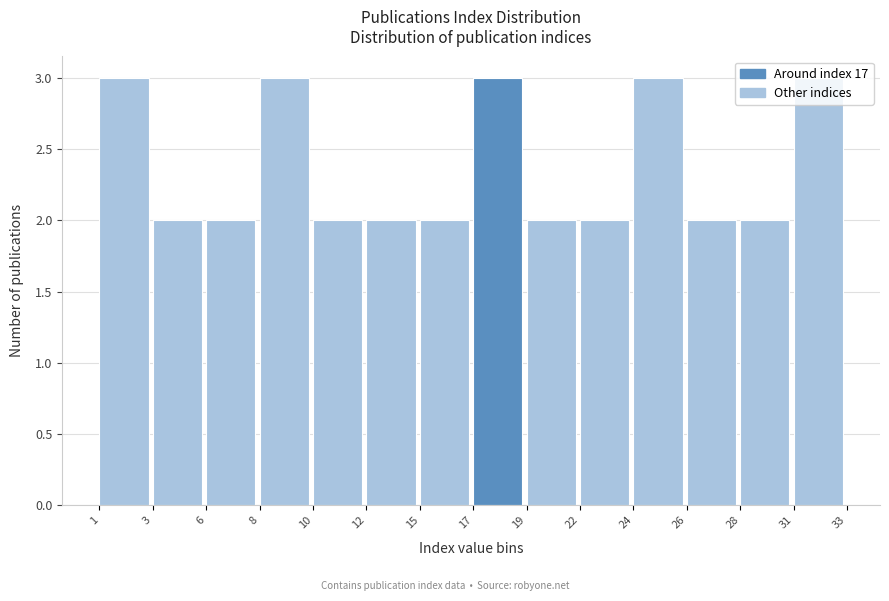

Read the value at 1.

3